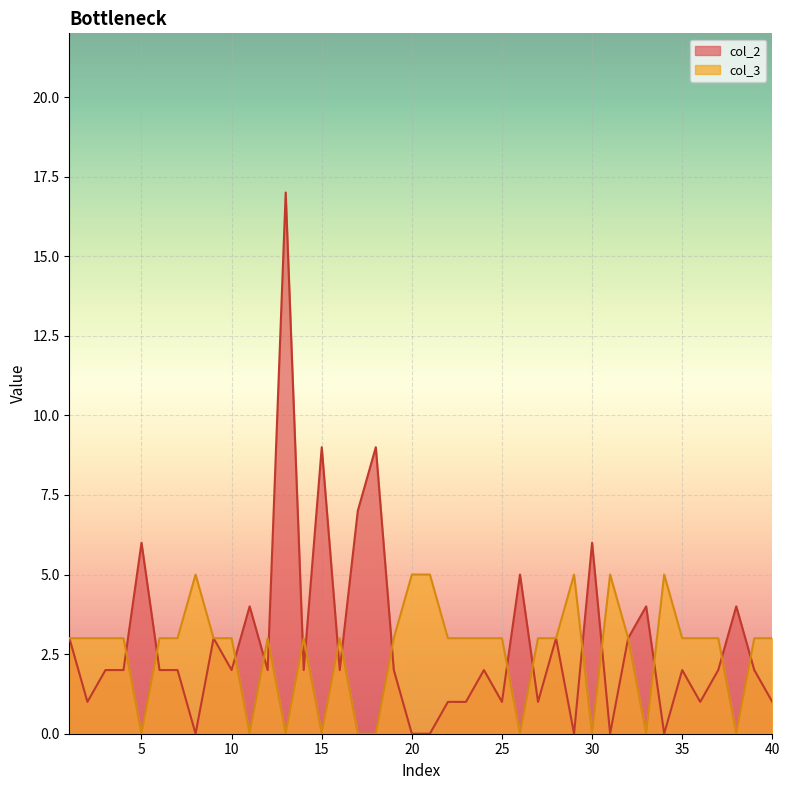

How many values in the col_2 series are below 2?

13